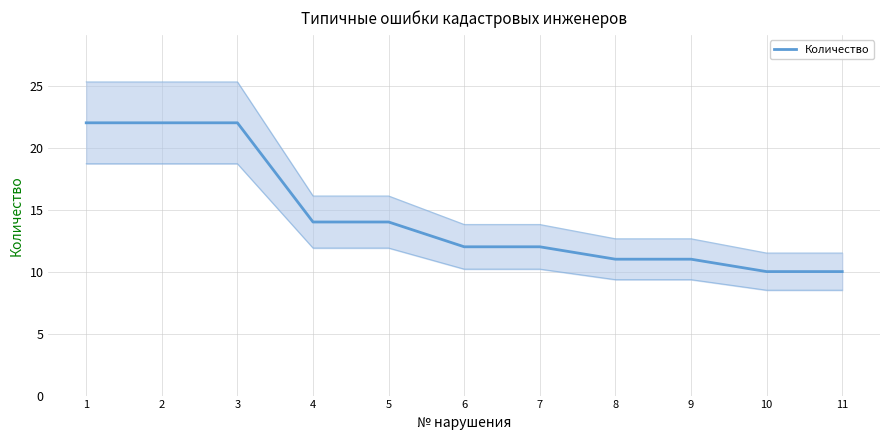

True or false: the data shows 14 at 4.

True